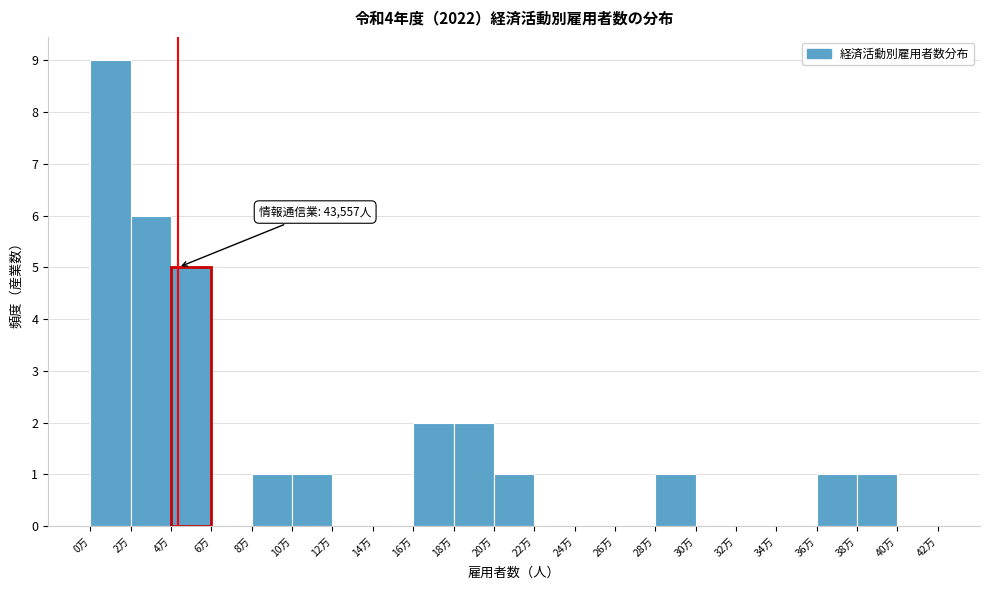

Reading left to right, transcribe all the data shown in this chart.

0万=9	2万=6	4万=5	6万=0	8万=1	10万=1	12万=0	14万=0	16万=2	18万=2	20万=1	22万=0	24万=0	26万=0	28万=1	30万=0	32万=0	34万=0	36万=1	38万=1	40万=0